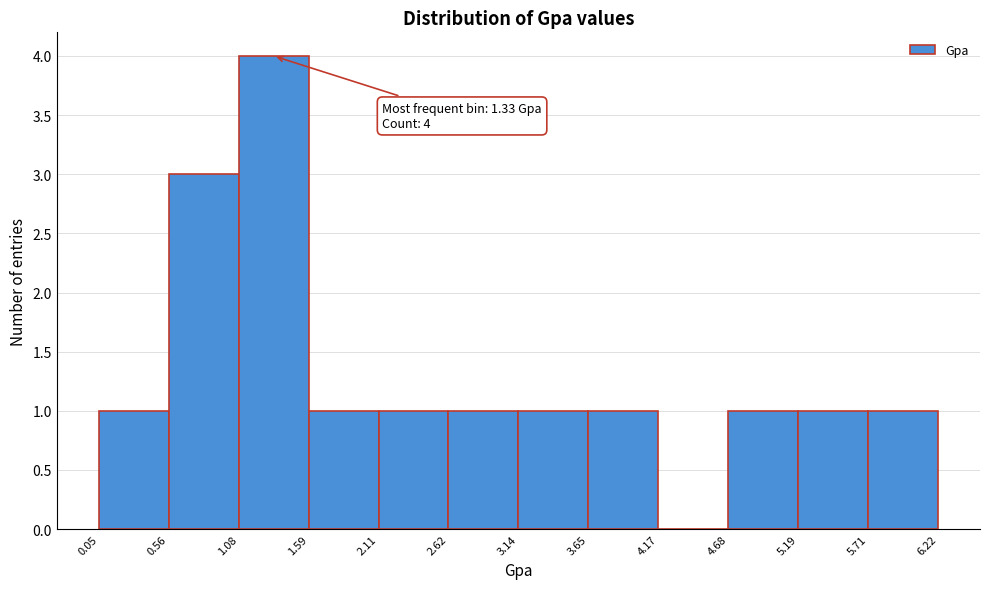

Over which range of the x-axis is the bar tallest?

1.08 to 1.59